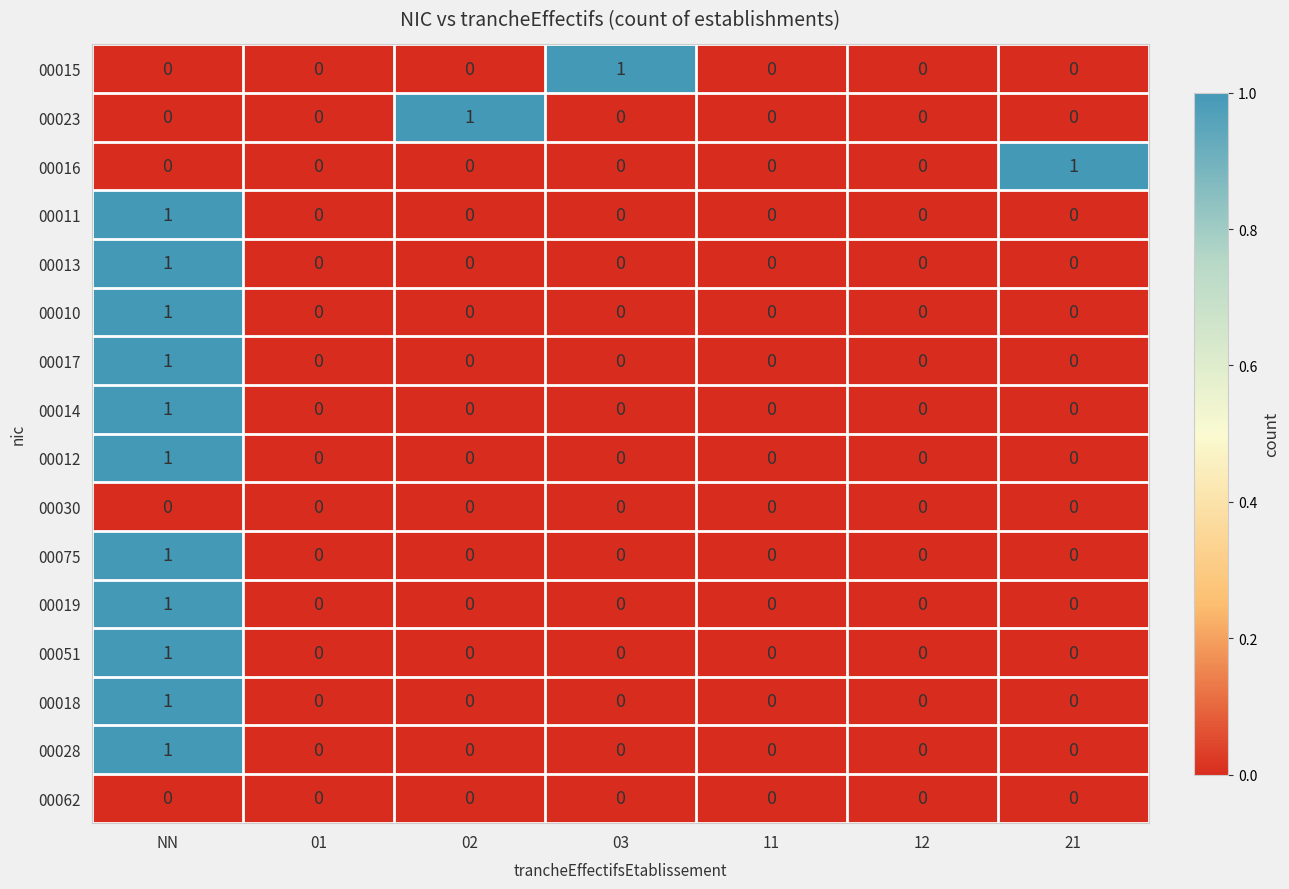

True or false: 00015 has a value of 1 at 03.

True